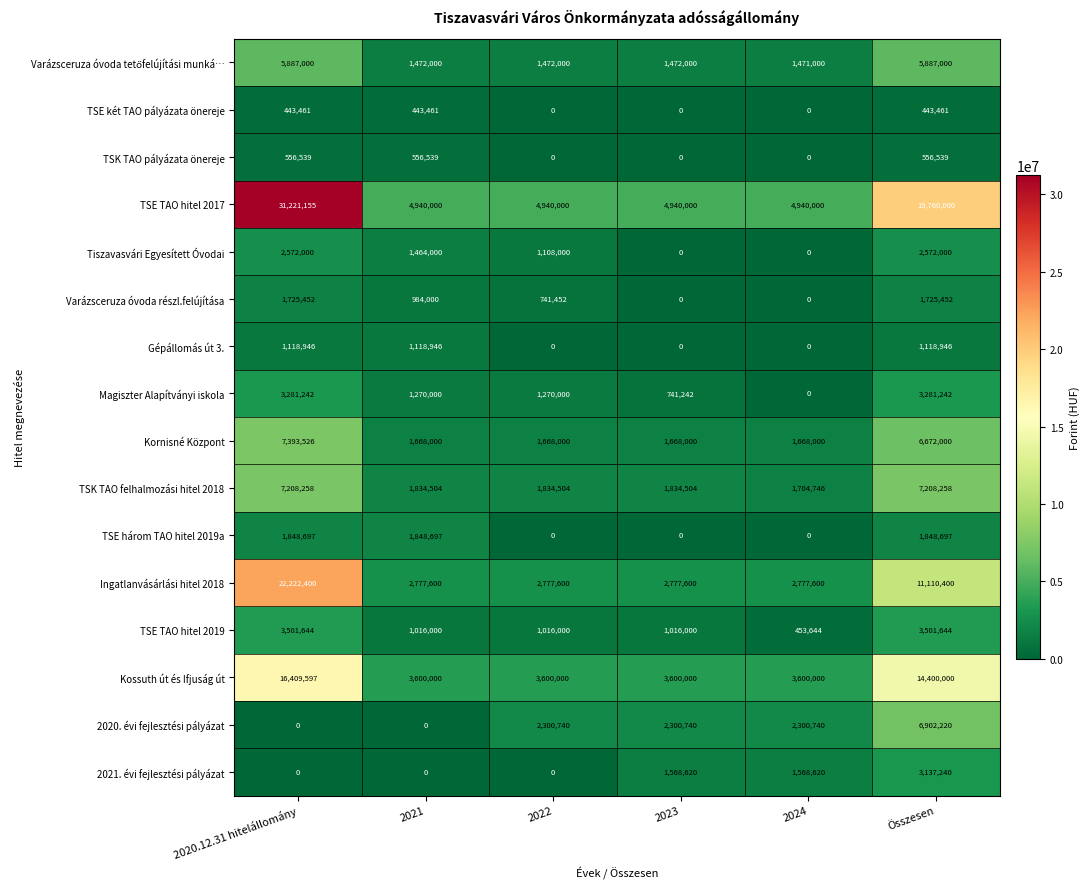

Which series has the largest total across all categories?

TSE TAO hitel 2017